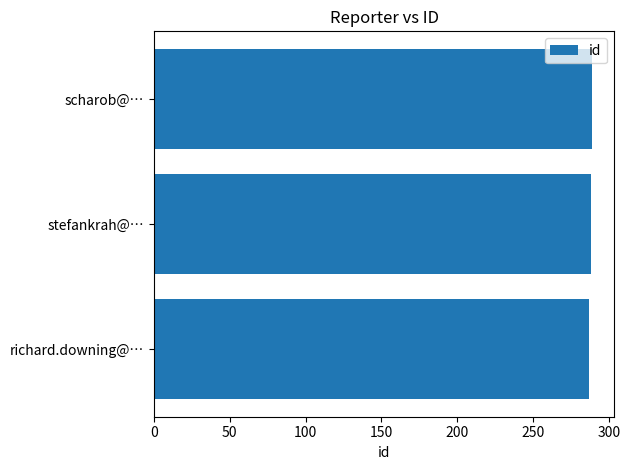

The value at stefankrah@… is 460. True or false?

False